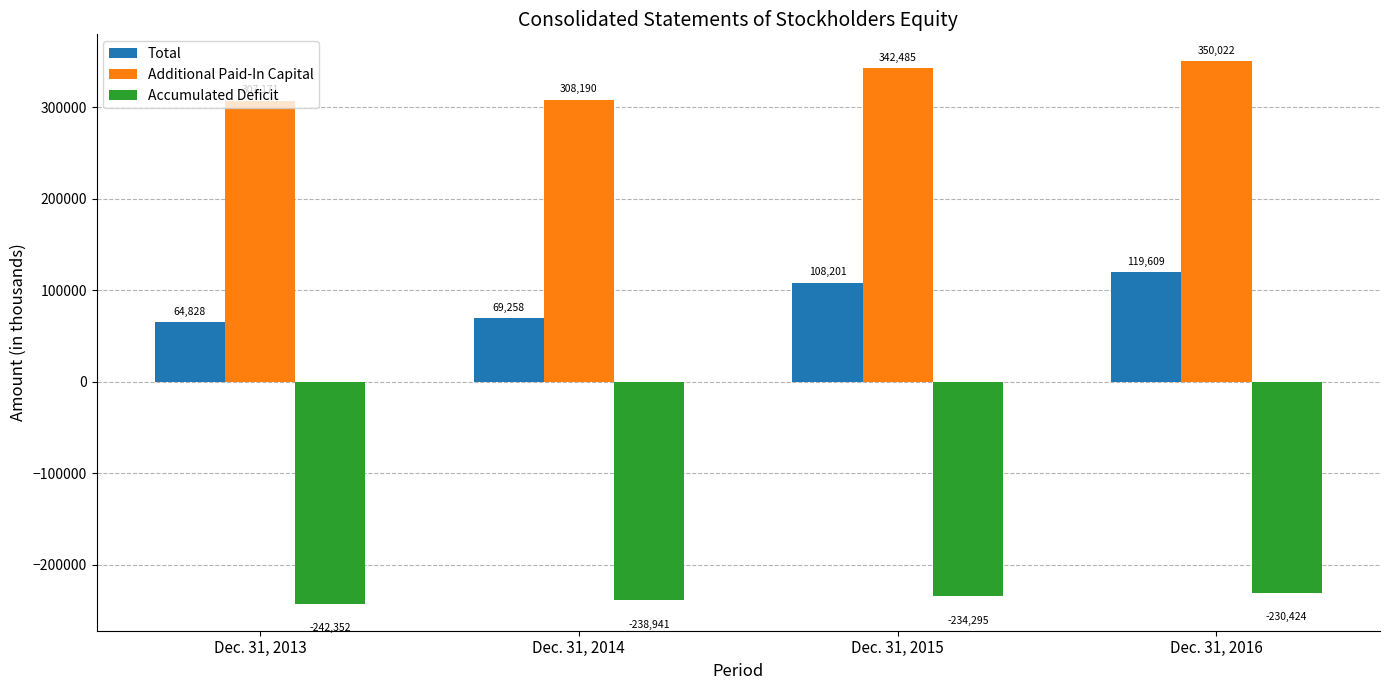

Reading left to right, list all the values displayed in this chart.

Total: 64828	69258	108201	119609
Additional Paid-In Capital: 307171	308190	342485	350022
Accumulated Deficit: -242352	-238941	-234295	-230424